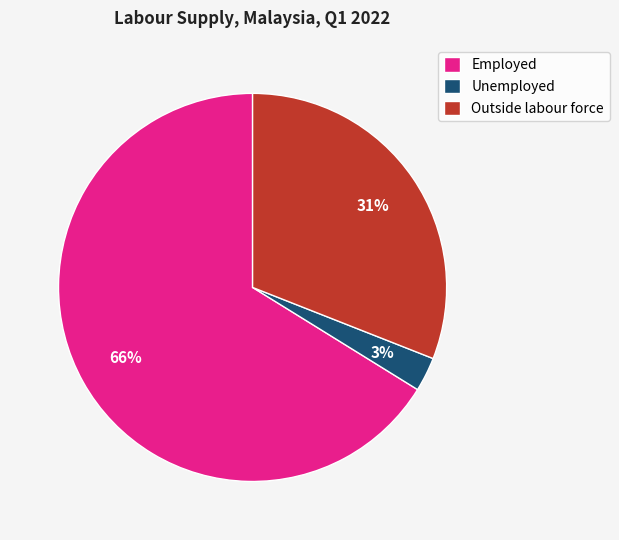

Which has a higher value, Outside labour force or Unemployed?

Outside labour force